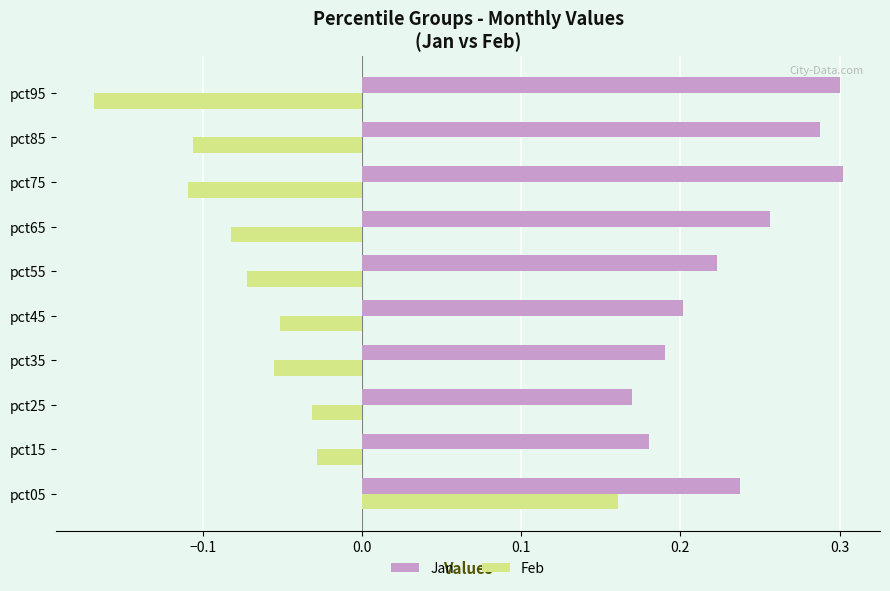

What is the sum of all Jan values?

2.3